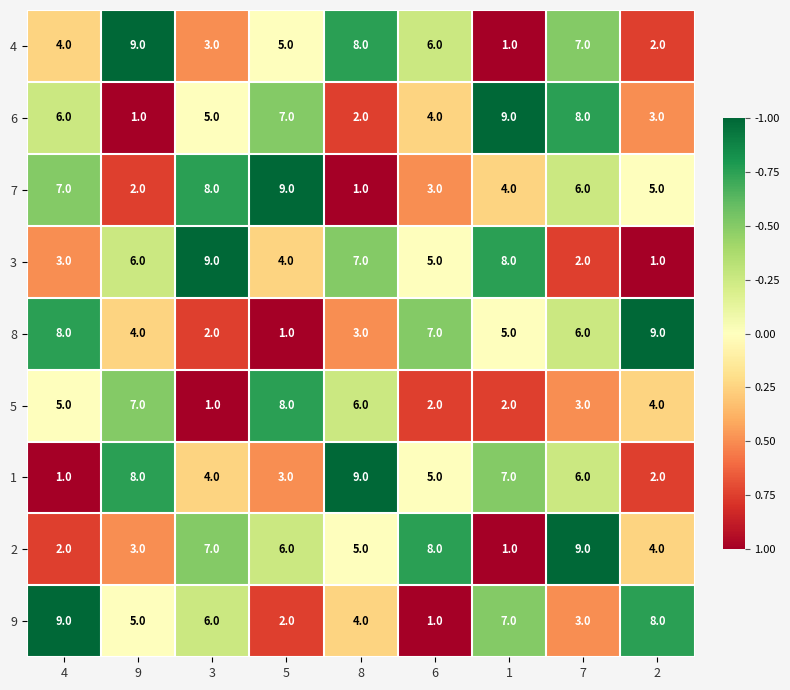

The value of 1 at 4 is 1. True or false?

True